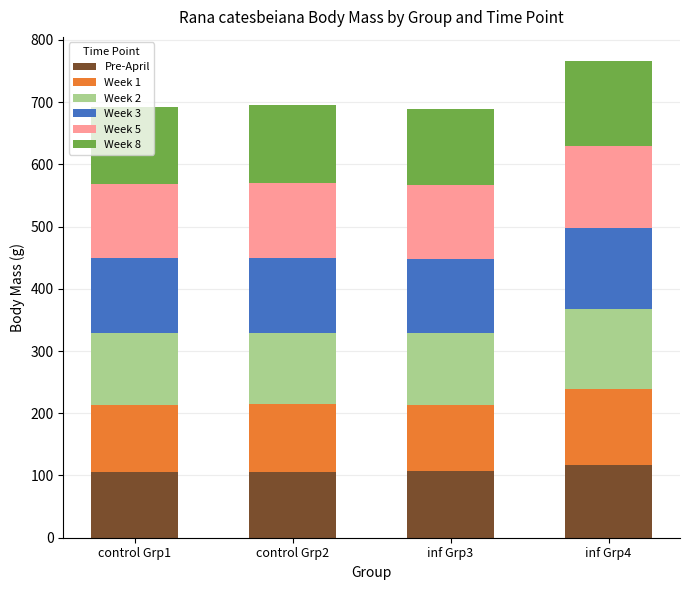

What is the total value across all series at control Grp1?

691.6